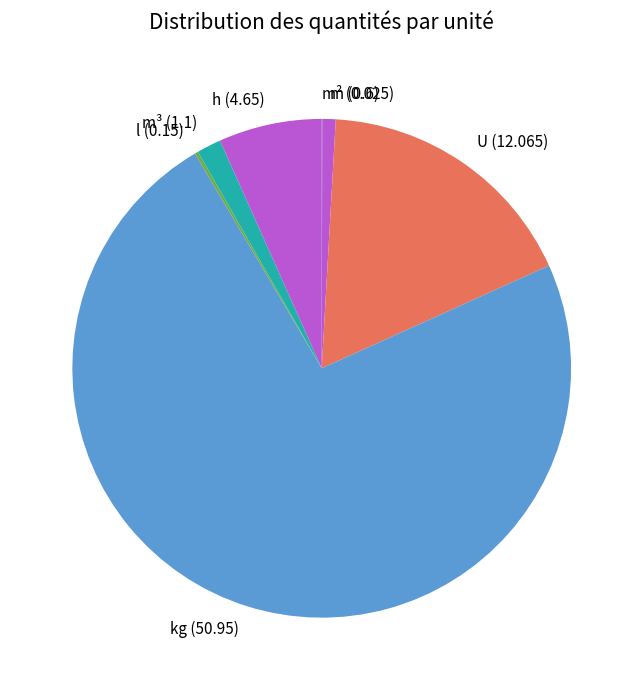

Which slice is the largest?

kg (50.95)